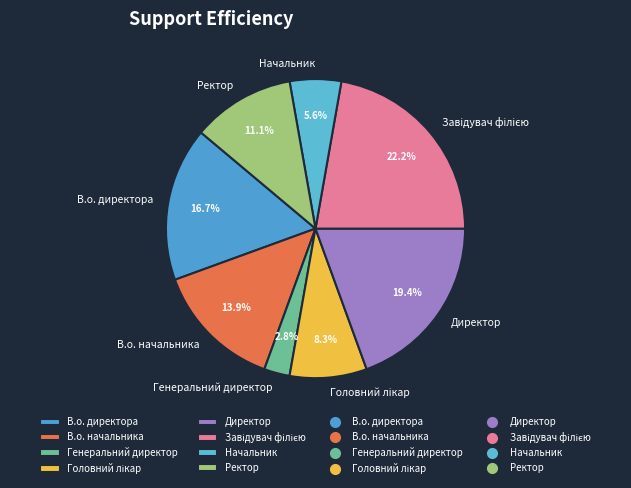

Is Начальник the majority of the pie?

No